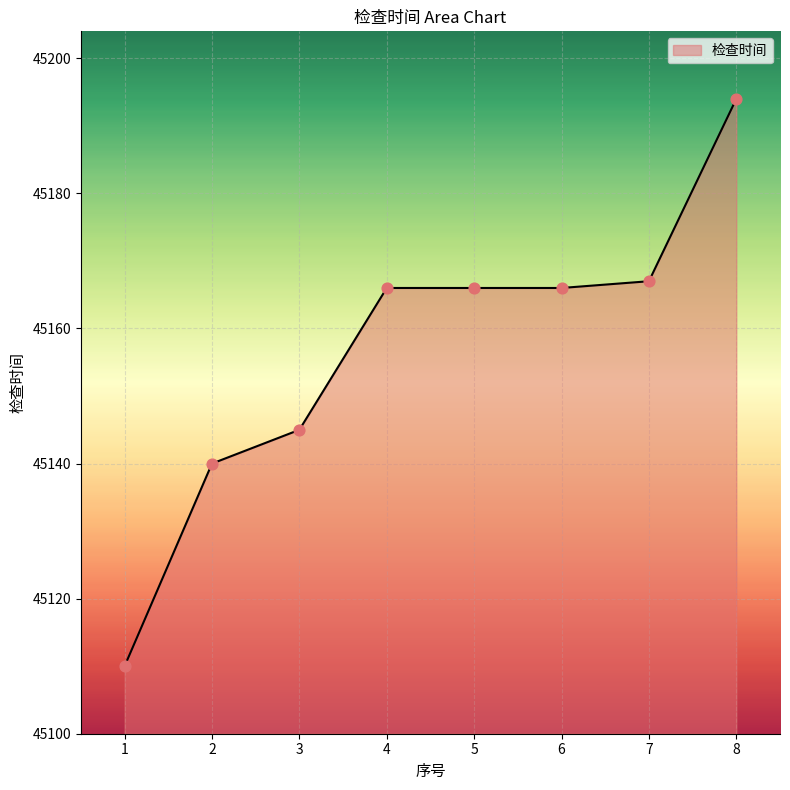

Between 8 and 3, which is larger?

8